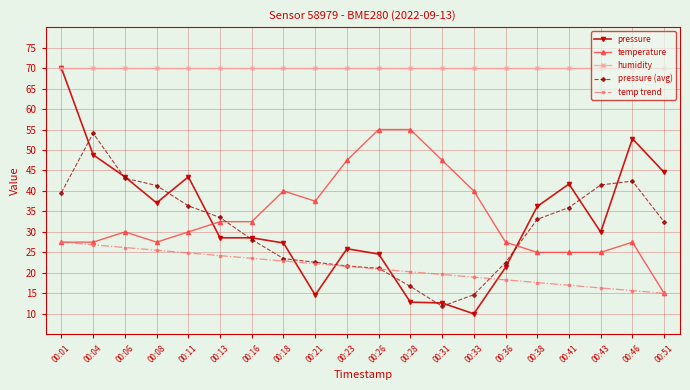

Where is the first local maximum for pressure?

00:11